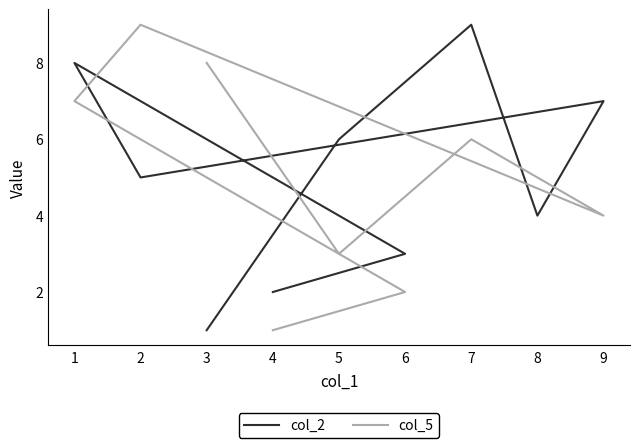

Reading left to right, transcribe all the data shown in this chart.

col_2: 1	6	9	4	7	5	8	3	2
col_5: 8	3	6	5	4	9	7	2	1